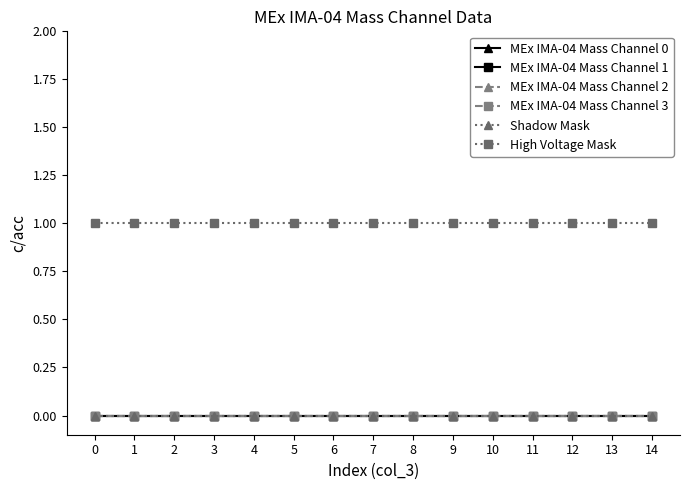

Reading left to right, transcribe all the data shown in this chart.

MEx IMA-04 Mass Channel 0: 0	0	0	0	0	0	0	0	0	0	0	0	0	0	0
MEx IMA-04 Mass Channel 1: 0	0	0	0	0	0	0	0	0	0	0	0	0	0	0
MEx IMA-04 Mass Channel 2: 0	0	0	0	0	0	0	0	0	0	0	0	0	0	0
MEx IMA-04 Mass Channel 3: 0	0	0	0	0	0	0	0	0	0	0	0	0	0	0
Shadow Mask: 0	0	0	0	0	0	0	0	0	0	0	0	0	0	0
High Voltage Mask: 1	1	1	1	1	1	1	1	1	1	1	1	1	1	1